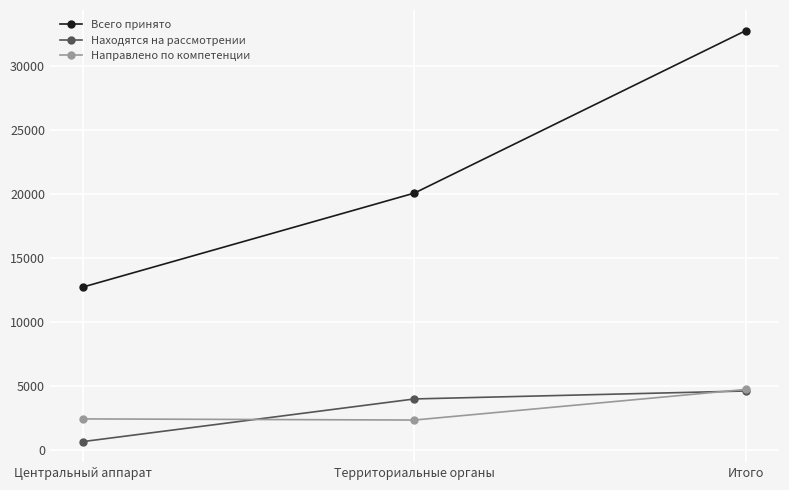

Read the Находятся на рассмотрении value at Итого, to the nearest 50.

4600